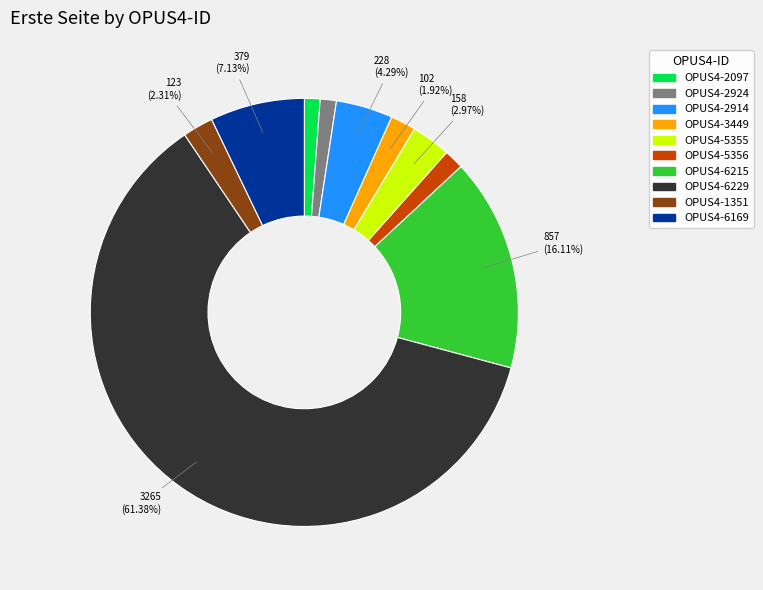

What portion of the pie excludes OPUS4-6229?

38.6%